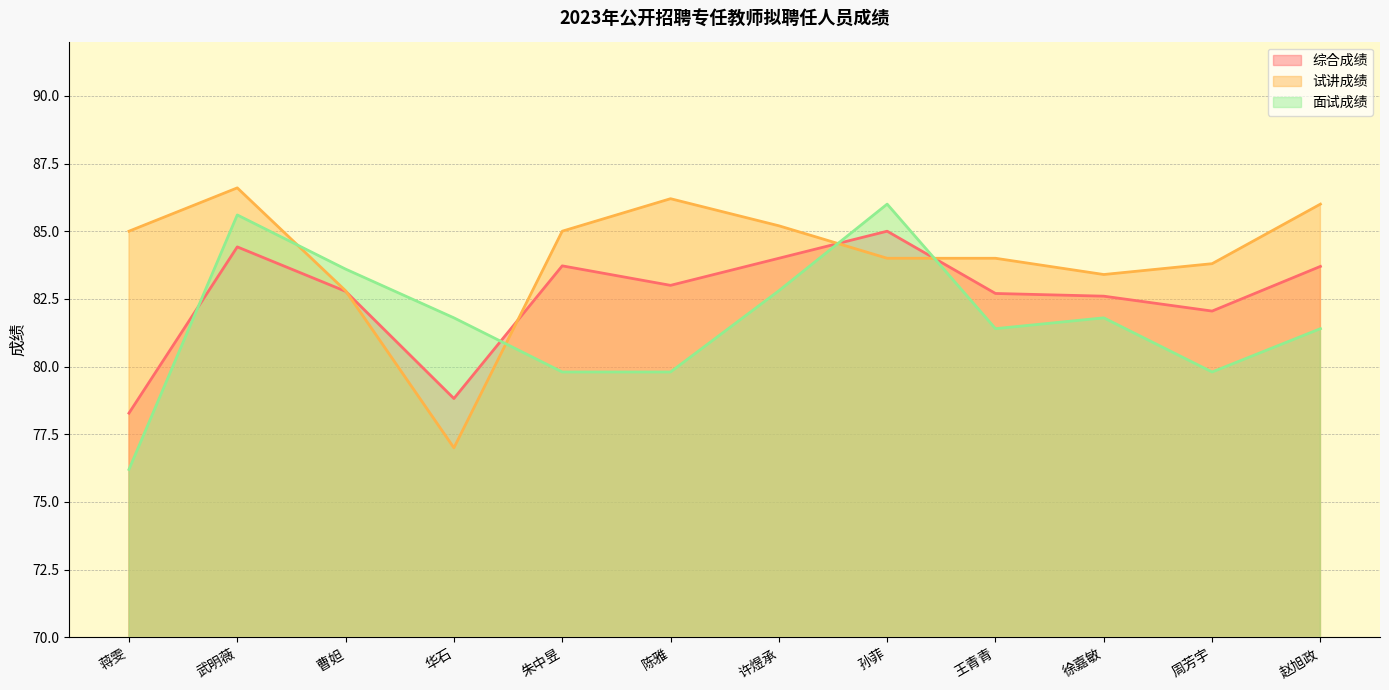

Rank the series by their average value, from lowest to highest.

面试成绩, 综合成绩, 试讲成绩